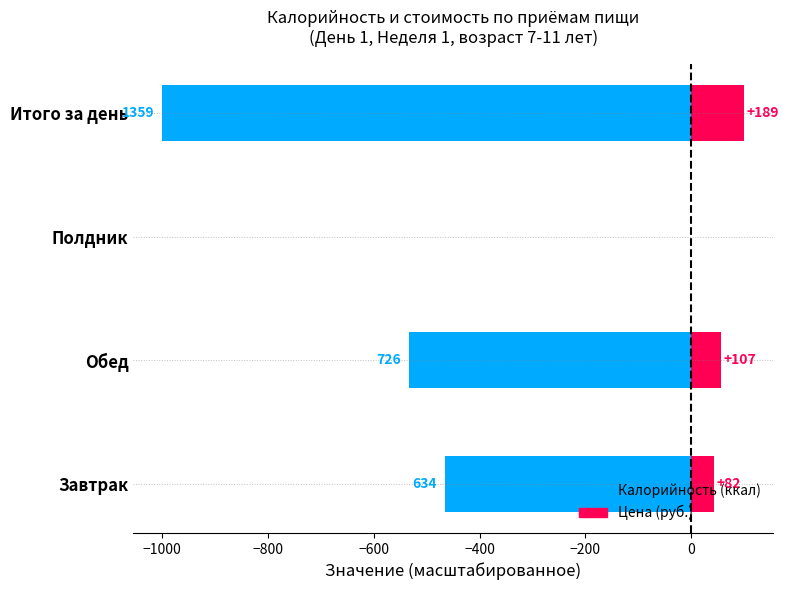

What is the spread (max minus min) of values at Итого за день?

1100.0